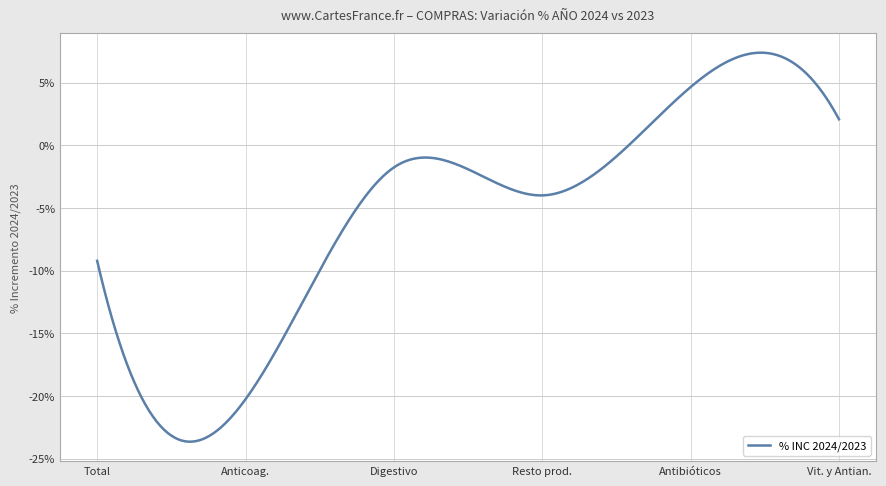

Does the chart have visible grid lines?

Yes